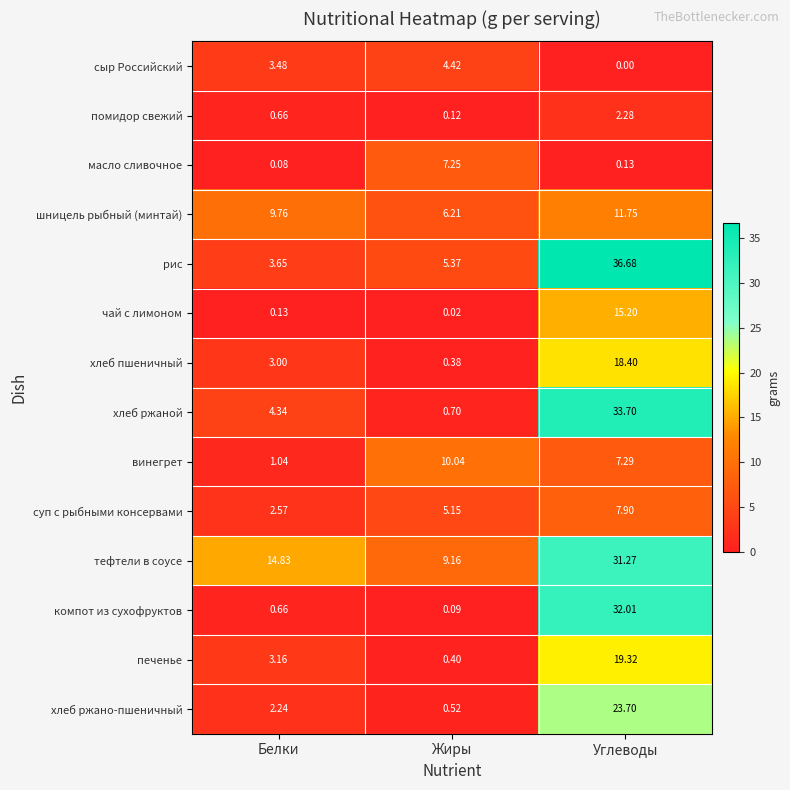

At how many categories does at least one series exceed 9?

3